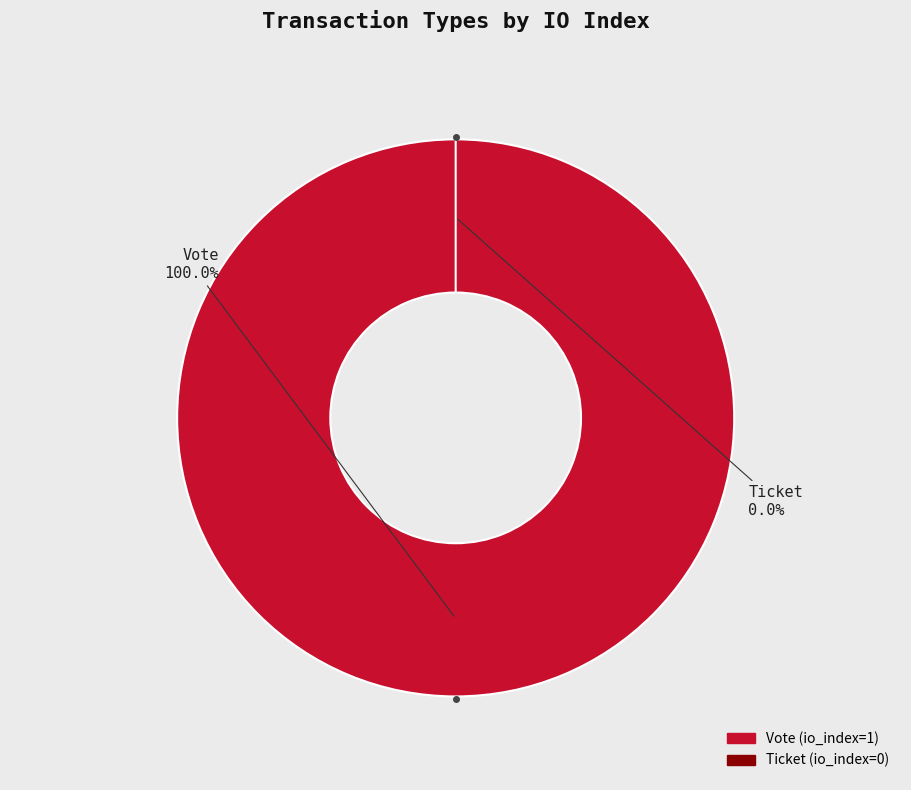

To the nearest percent, what is the difference between the Vote and Ticket slice percentages?

100%